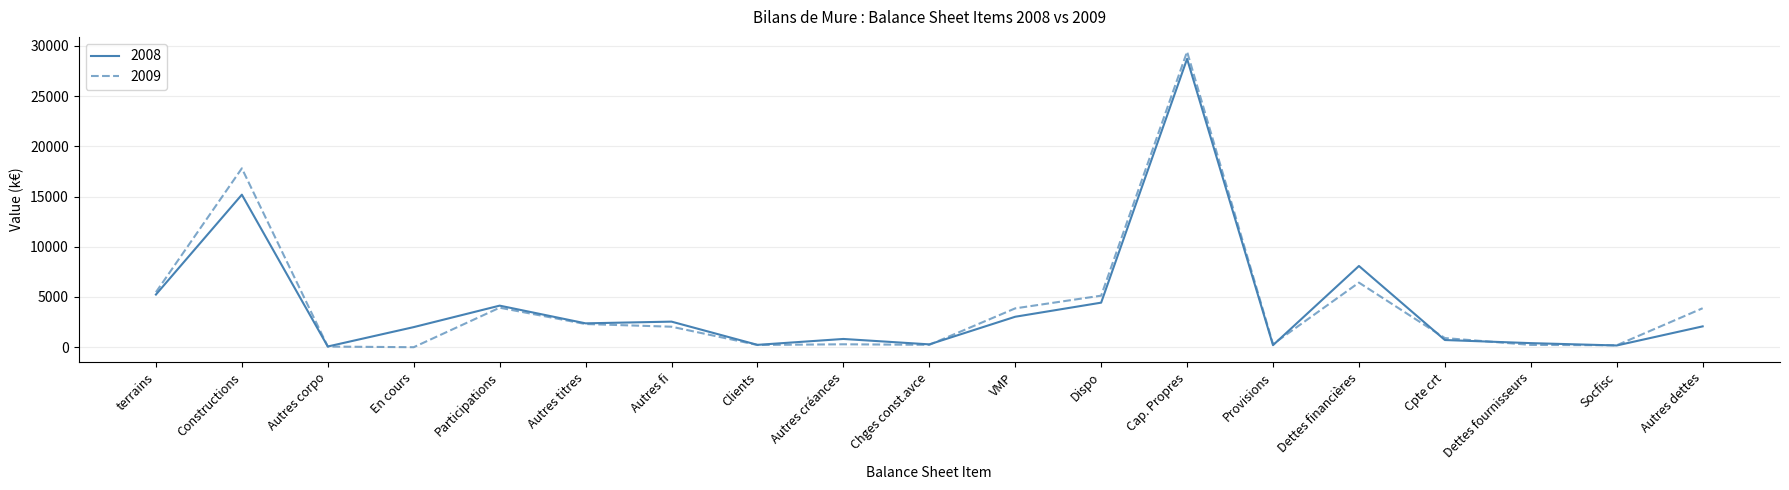

Is the value of 2009 at Autres fi greater than the value of 2008 at Dispo?

No